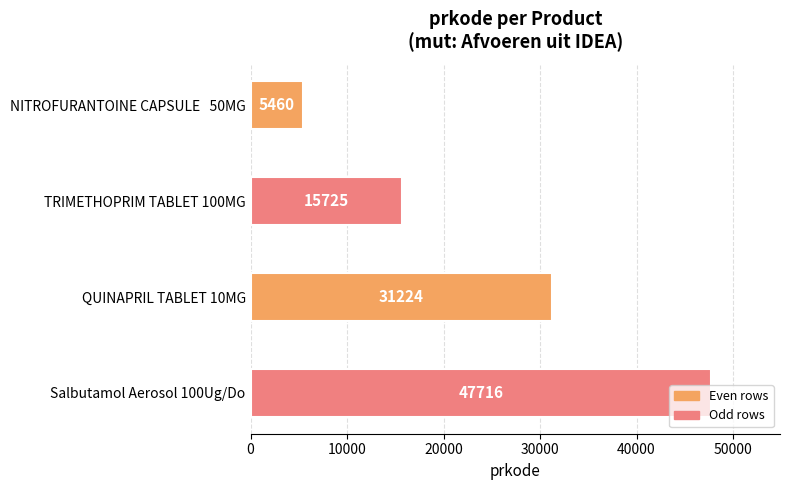

What is the minimum value shown in the chart?

5460